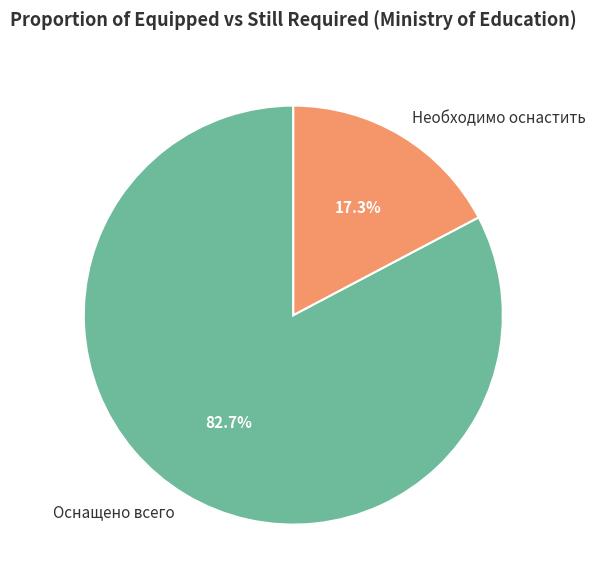

How many segments does this pie chart have?

2